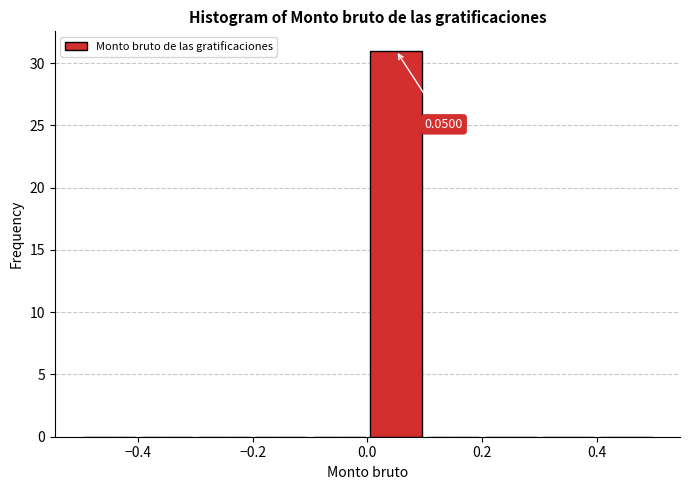

Which range on the x-axis has the tallest bar?

0.0 to 0.1